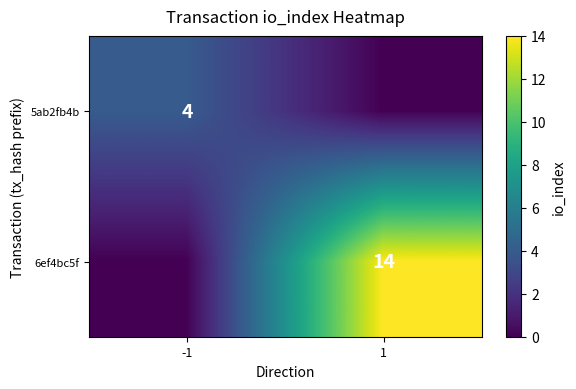

Is it true that 6ef4bc5f equals 8 at 1?

False